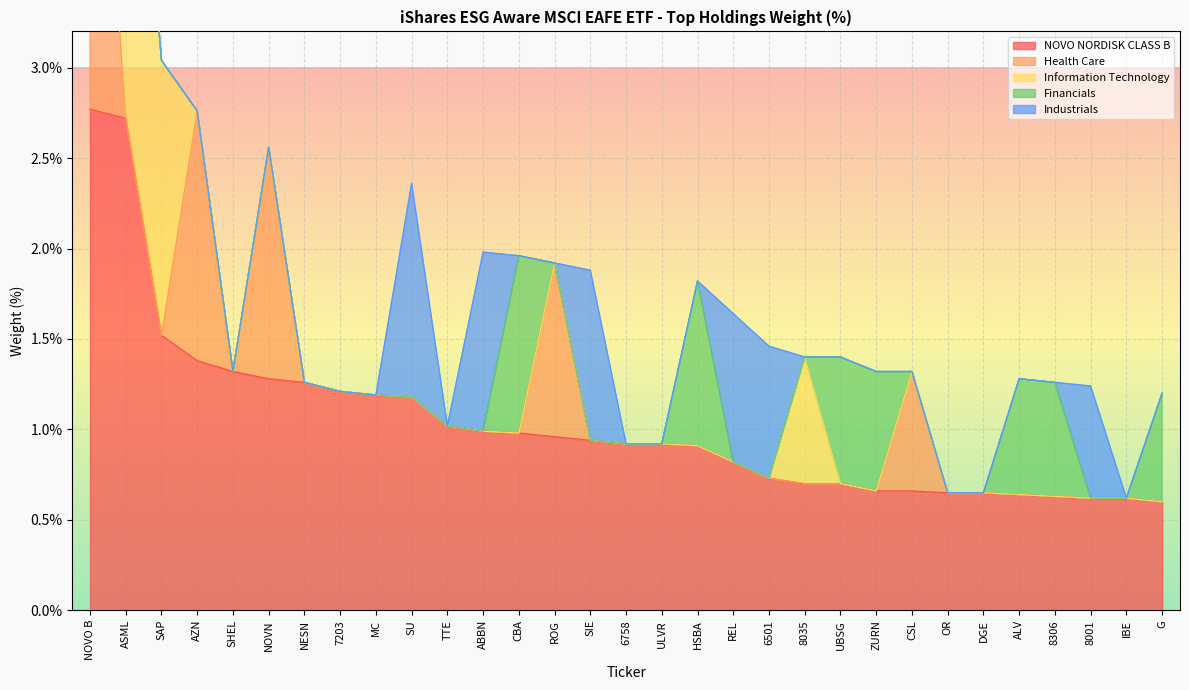

How many series are shown in this chart?

5